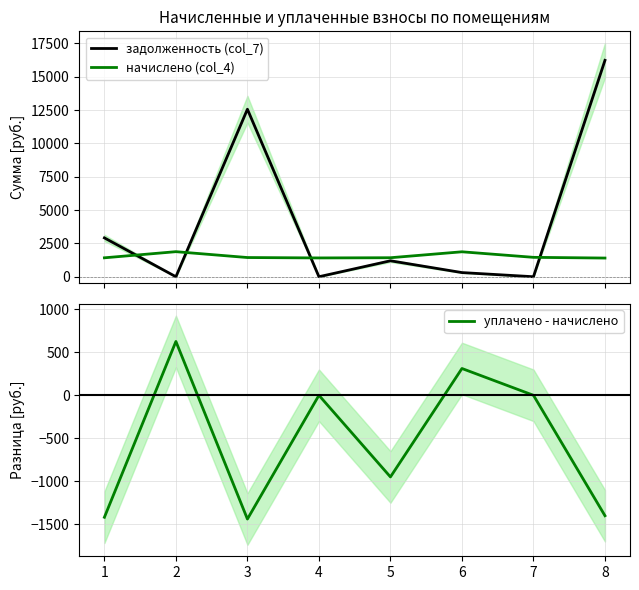

What is the maximum value for начислено (col_4)?

1880.0